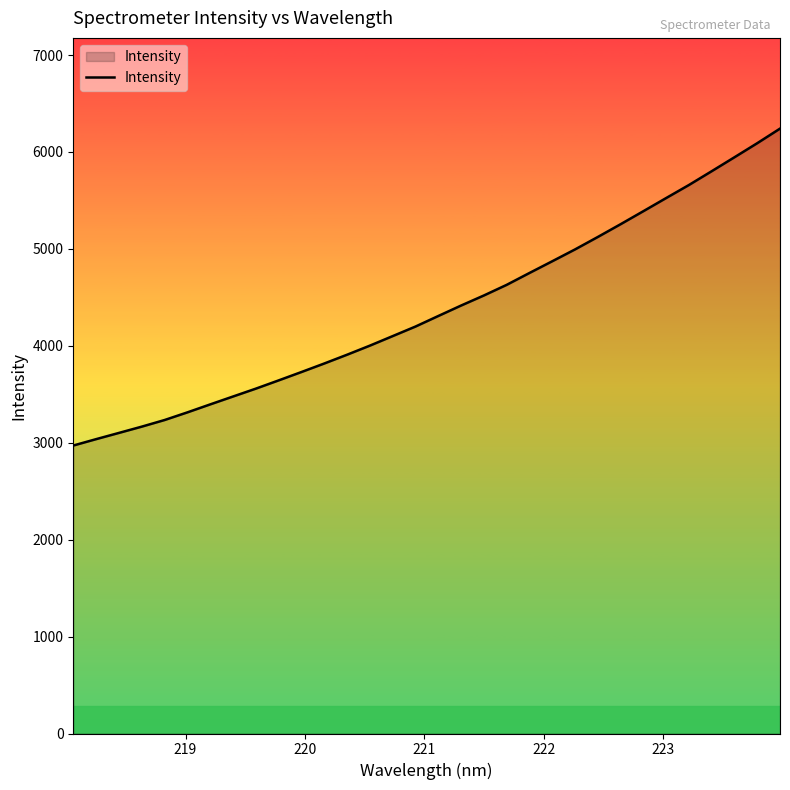

What is the difference between the maximum and minimum values?

3269.8